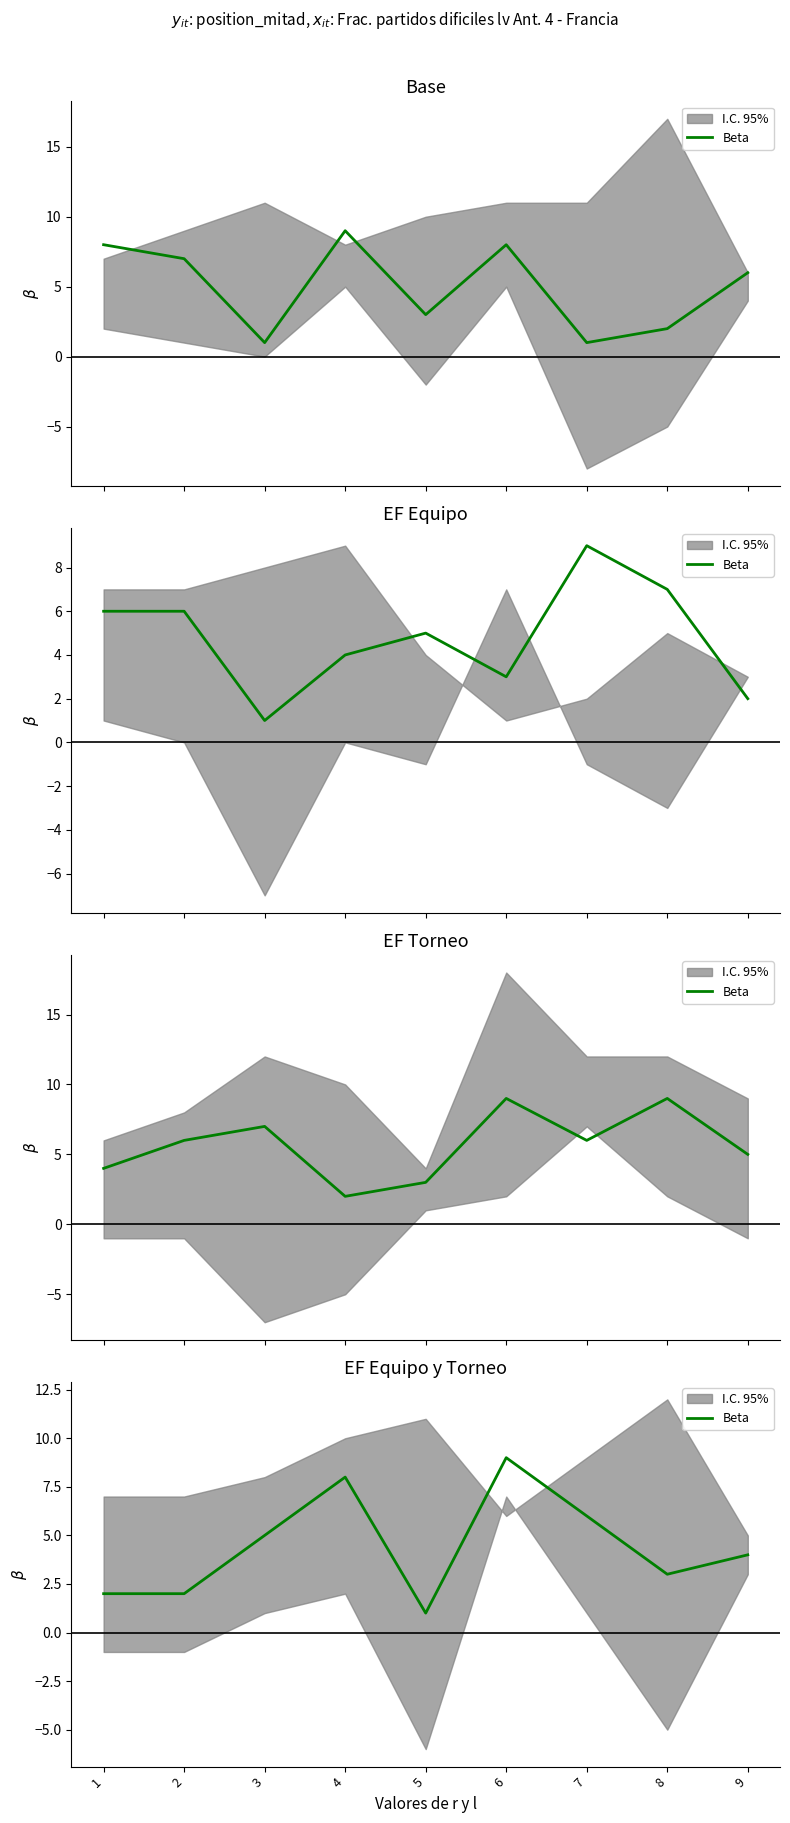

Is it true that the value at 4 is 3?

False